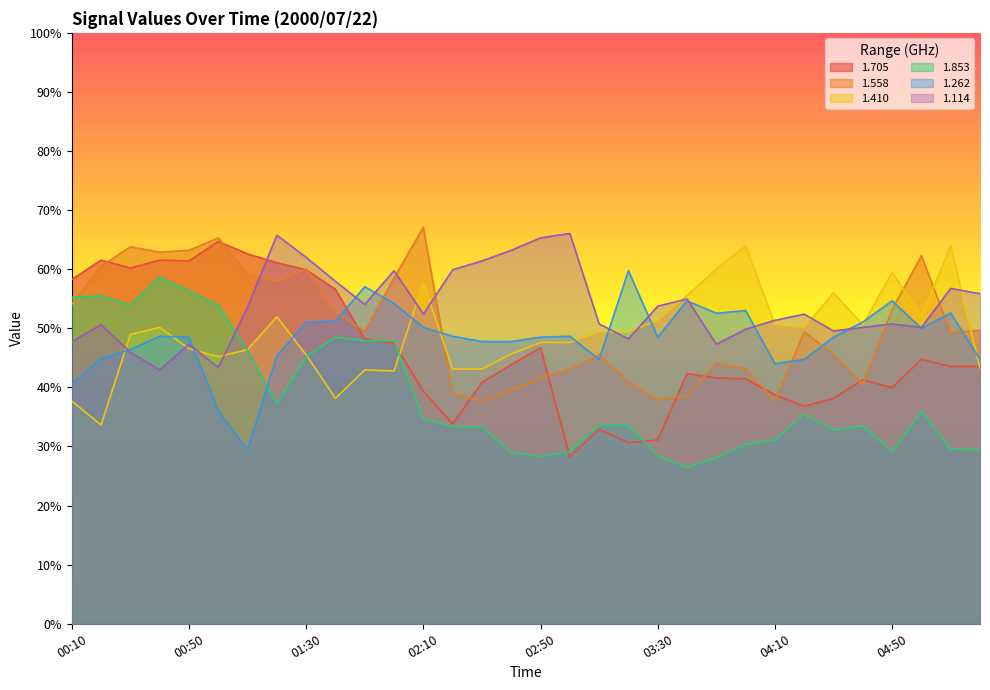

True or false: 1.262 and 1.558 intersect in this chart.

True